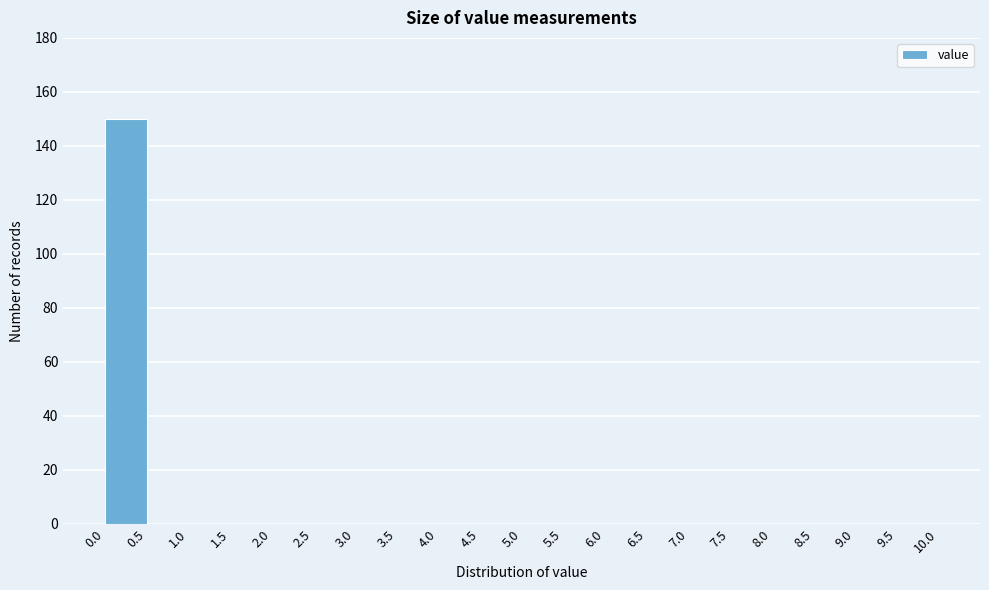

Reading left to right, list every bar in this chart as the range it spans on the x-axis followed by its height. The values are not printed on the chart, so give them approximately, as read against the axis.

0.0 to 0.5: 150
0.5 to 1.0: 0
1.0 to 1.5: 0
1.5 to 2.0: 0
2.0 to 2.5: 0
2.5 to 3.0: 0
3.0 to 3.5: 0
3.5 to 4.0: 0
4.0 to 4.5: 0
4.5 to 5.0: 0
5.0 to 5.5: 0
5.5 to 6.0: 0
6.0 to 6.5: 0
6.5 to 7.0: 0
7.0 to 7.5: 0
7.5 to 8.0: 0
8.0 to 8.5: 0
8.5 to 9.0: 0
9.0 to 9.5: 0
9.5 to 10.0: 0